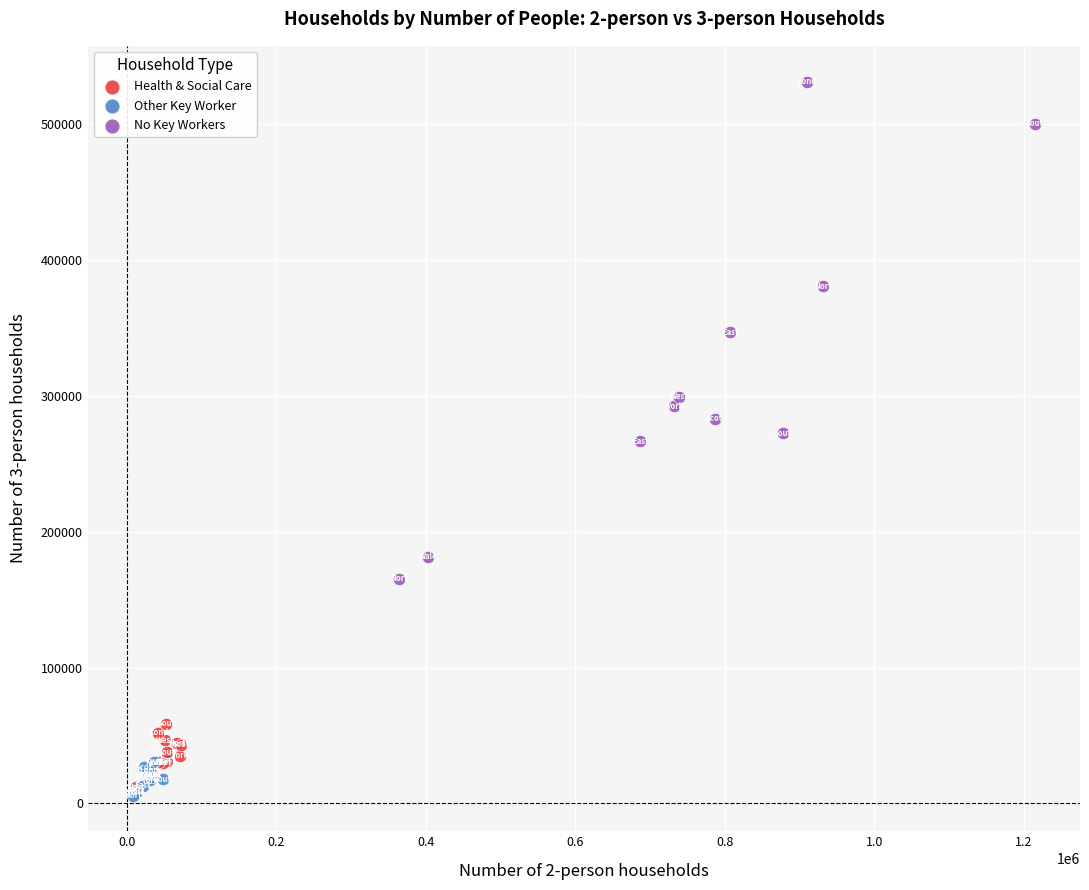

Which series reaches the maximum Y coordinate?

No Key Workers